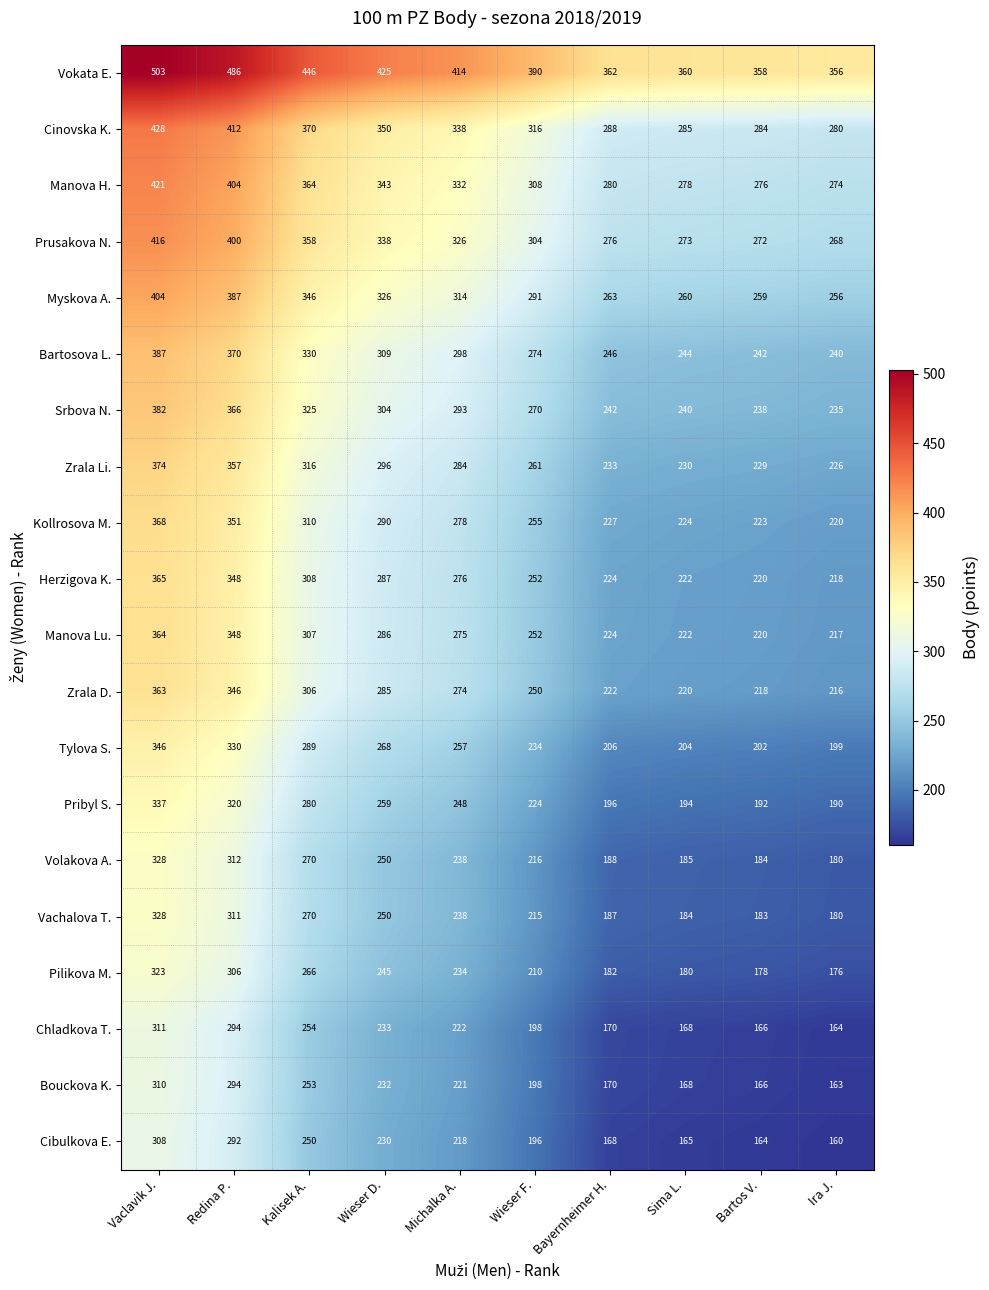

At which label does Zrala D. reach its minimum?

Ira J.